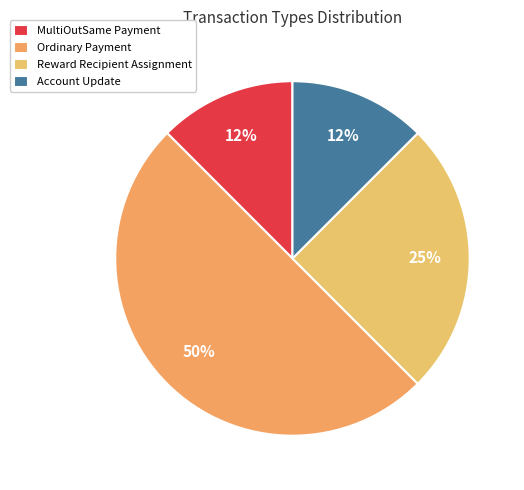

To the nearest percent, what percentage of the pie is Reward Recipient Assignment?

25%